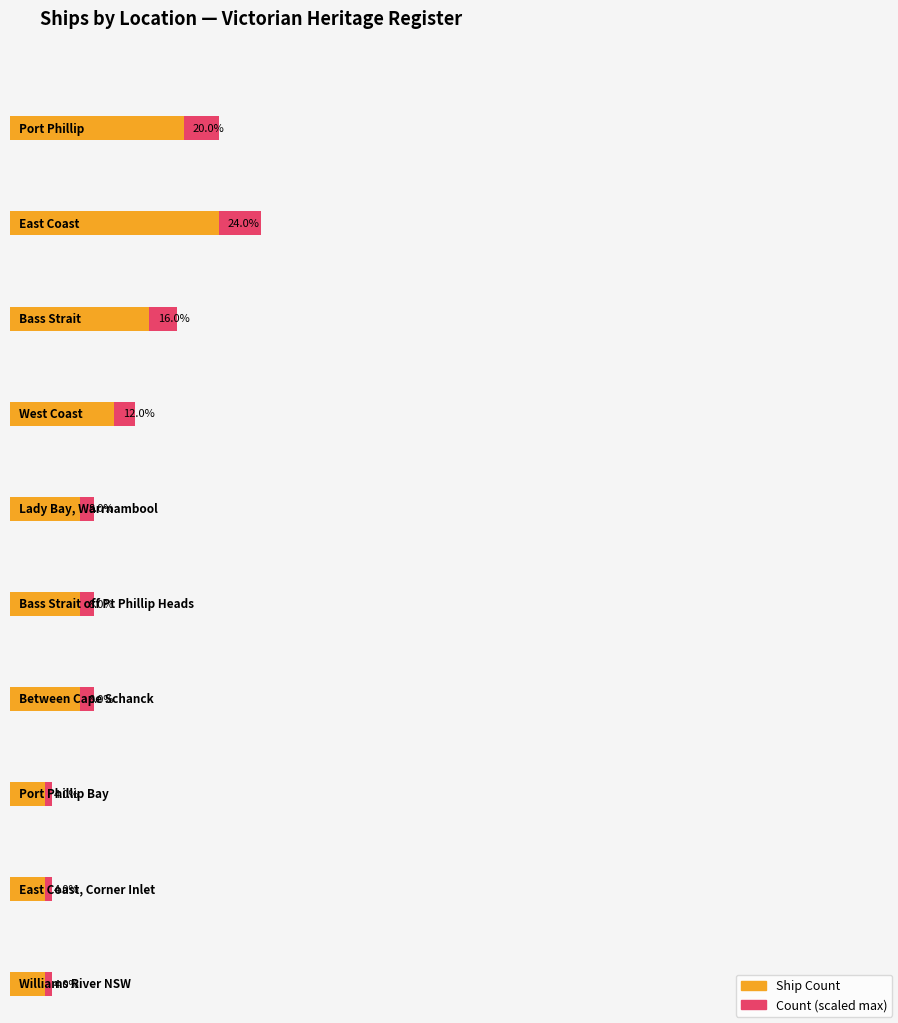

What is the label of the 1st bar from the left?

Port Phillip